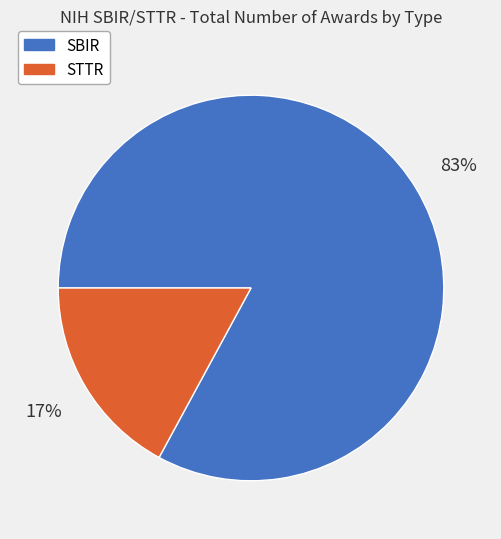

What is the largest slice in the pie chart?

SBIR